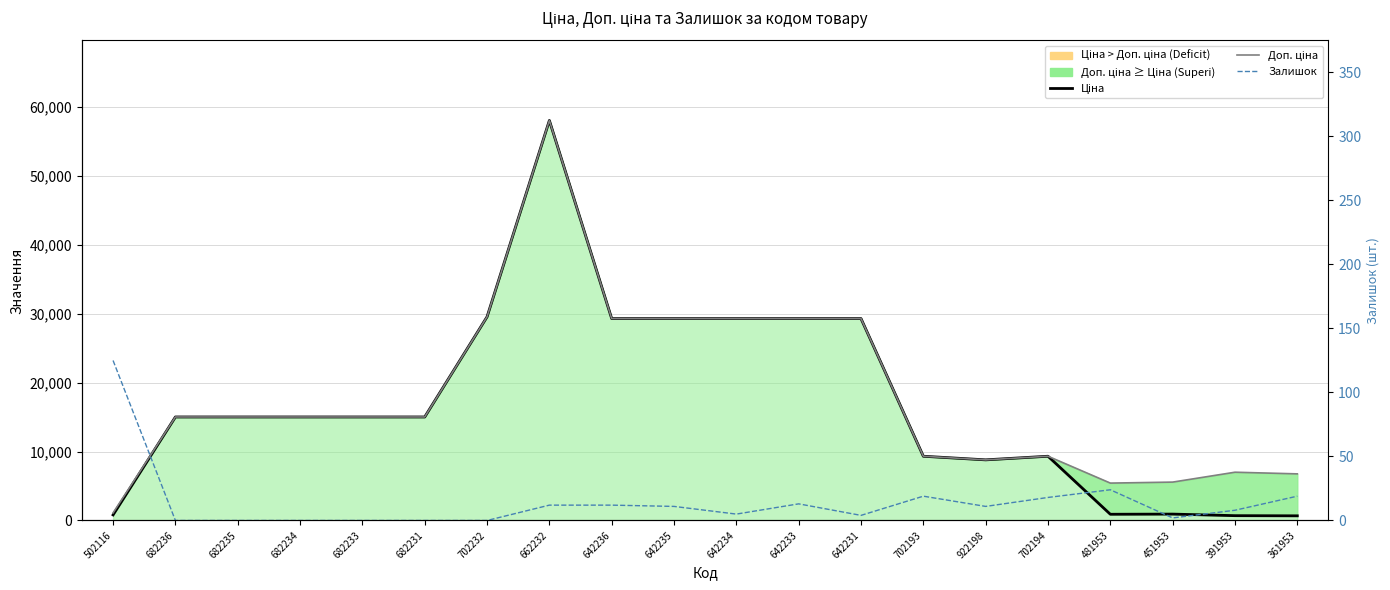

What is the spread (max minus min) of values at 682234?

15019.2